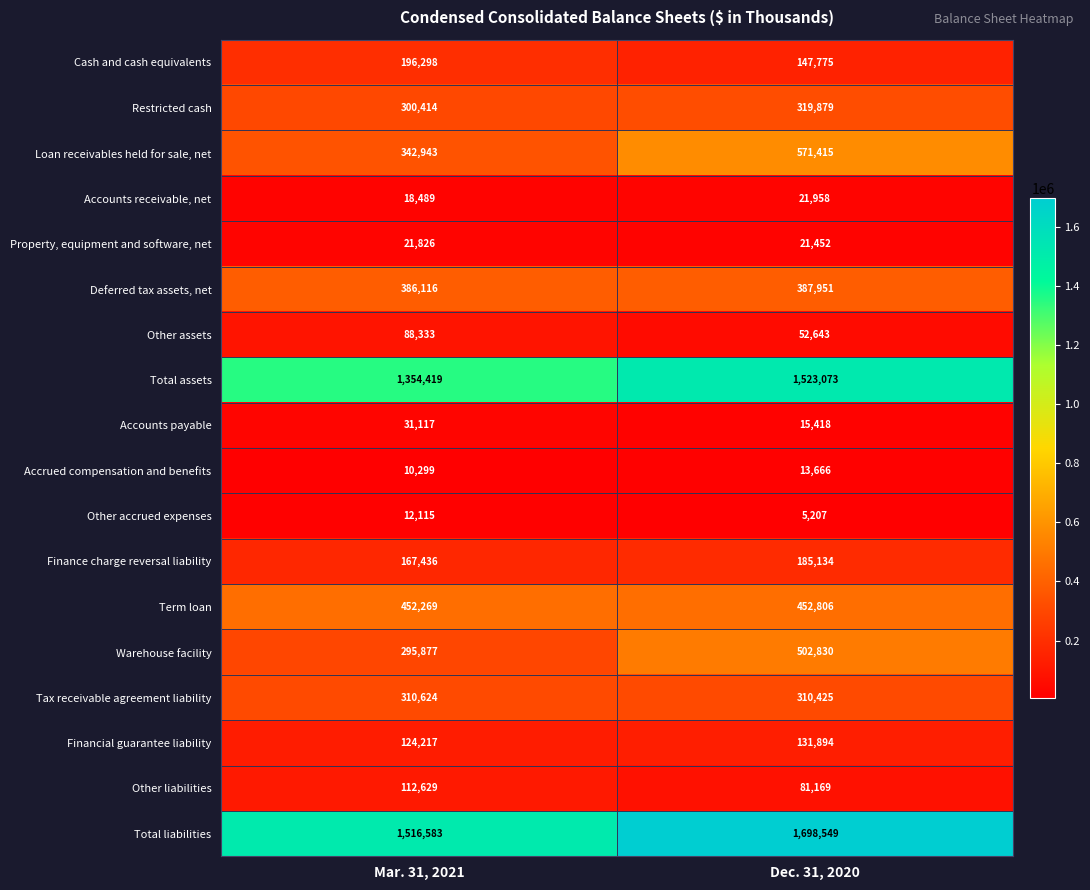

True or false: Cash and cash equivalents has a value of 39886 at Dec. 31, 2020.

False